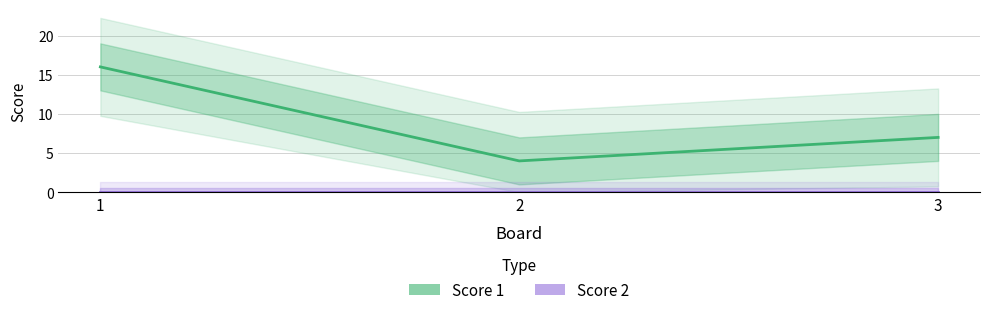

True or false: Score 1 has a value of 6 at 2.

False